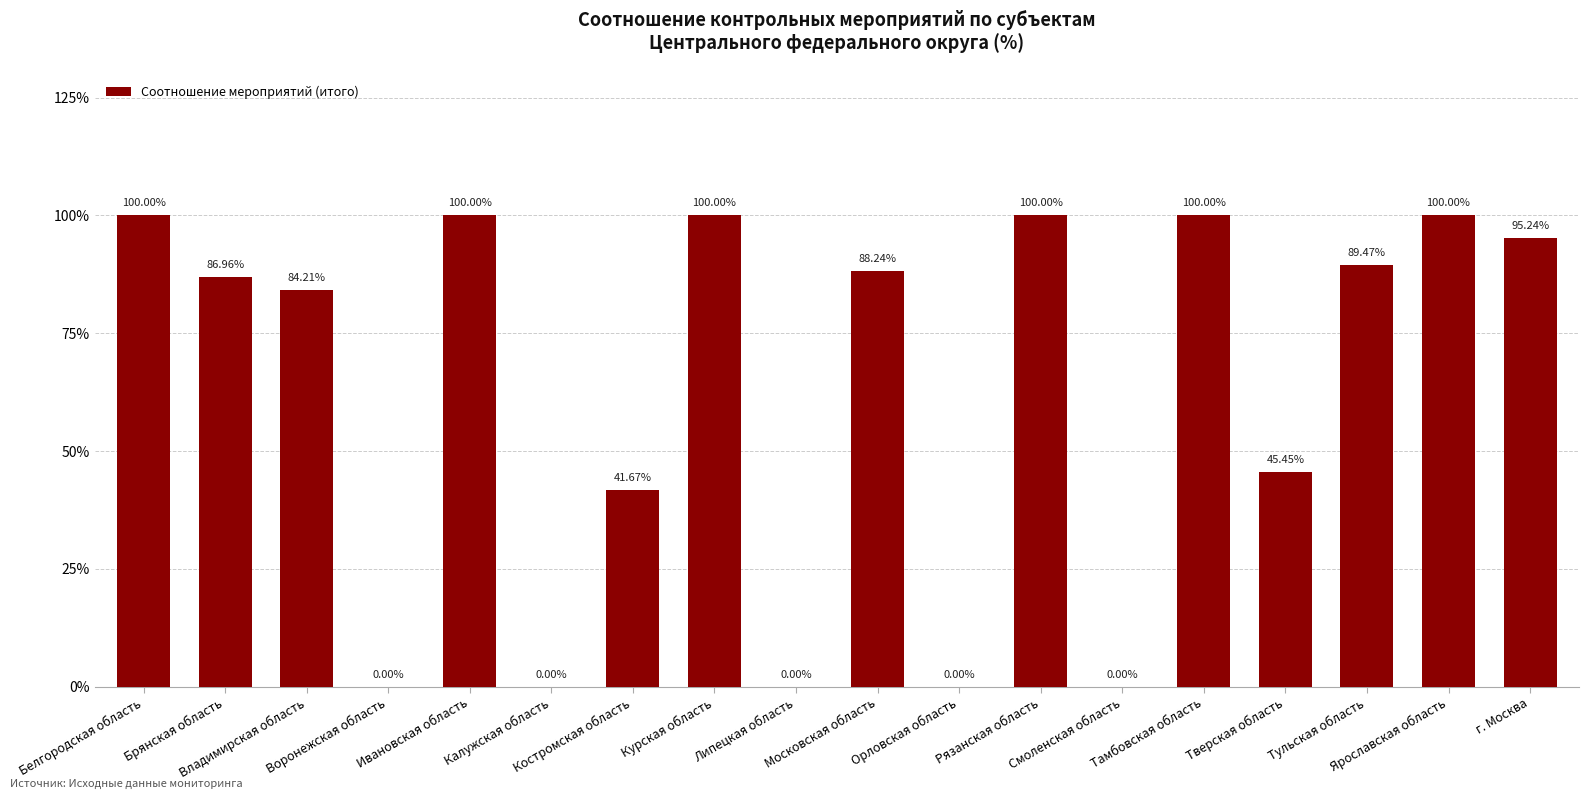

Is it true that the value at Смоленская область is 51.5?

False